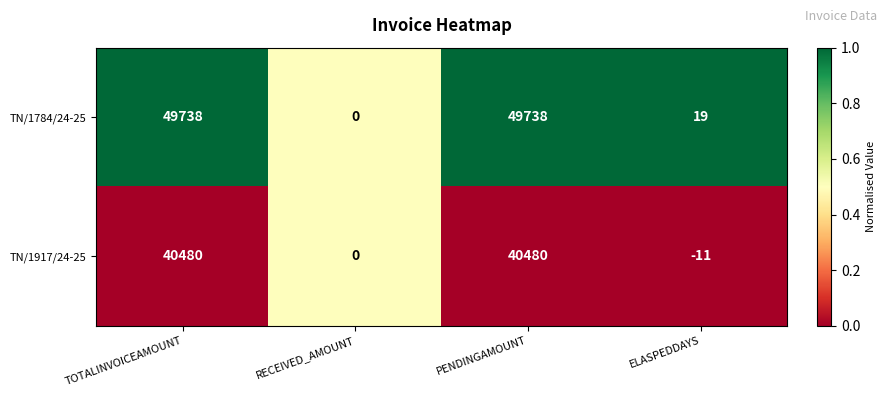

The TN/1784/24-25 series shows 28144 at RECEIVED_AMOUNT. True or false?

False